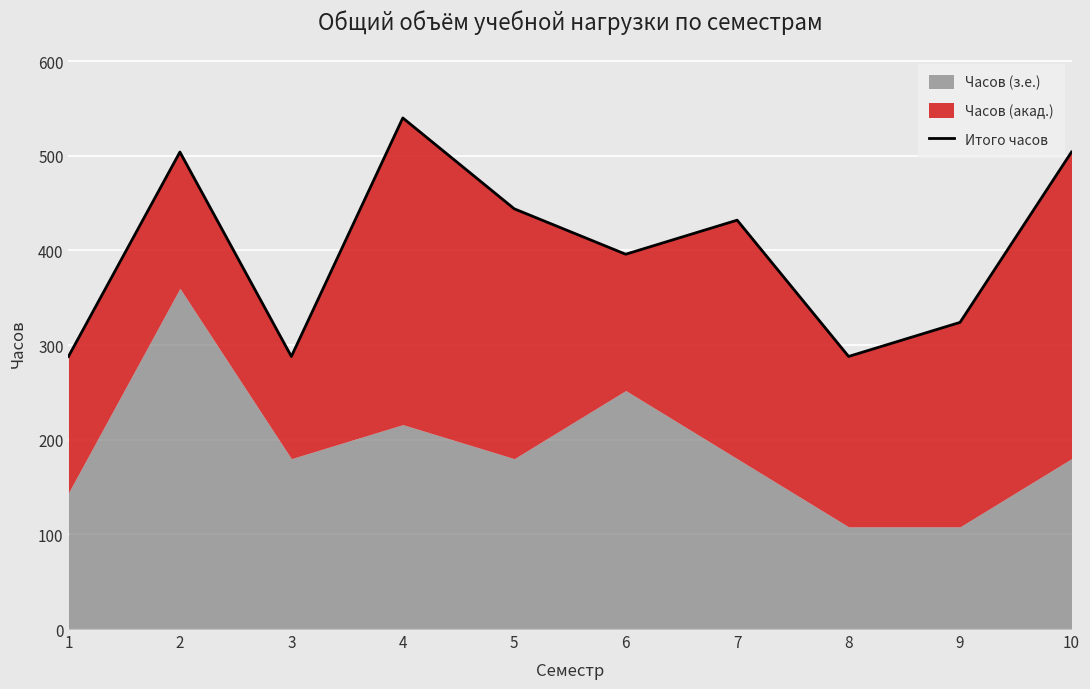

Where is the first local maximum?

2